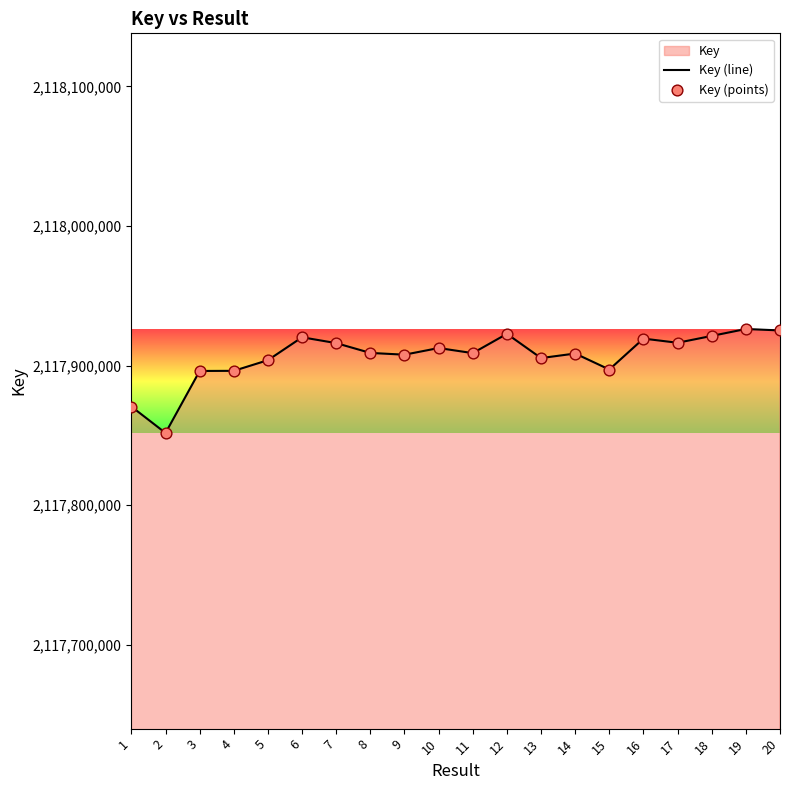

Which series reaches the minimum Y coordinate?

Key (line)